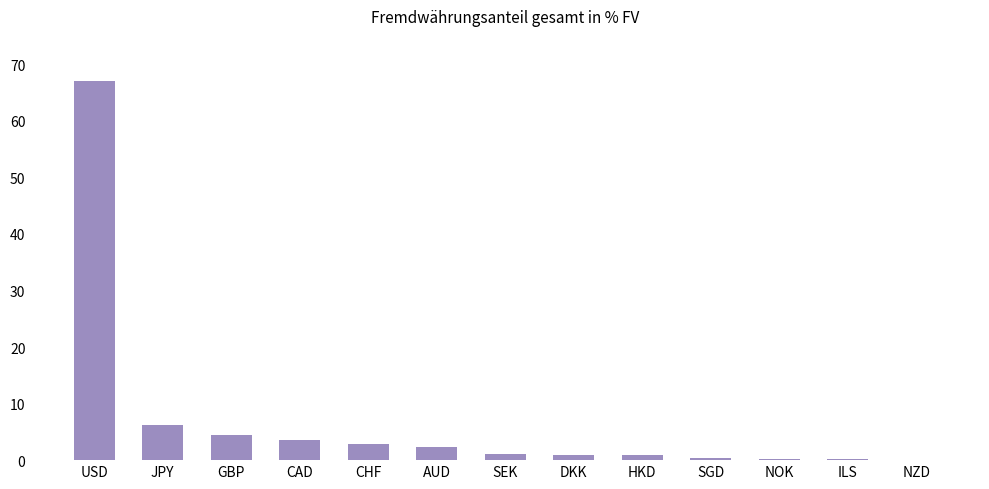

Which category has the highest value across all series?

USD